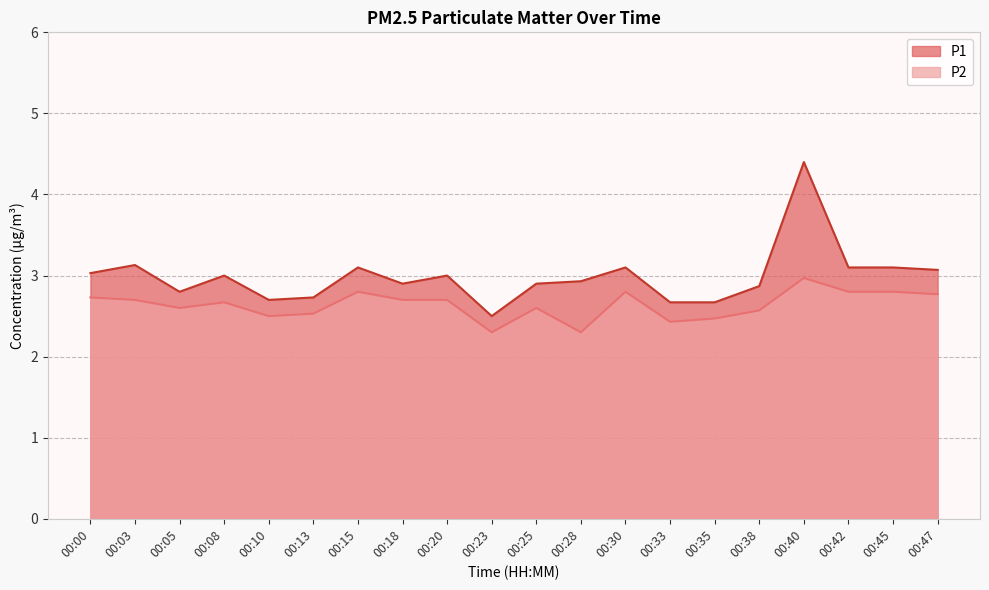

Which has a higher value, 00:45 or 00:15?

00:45